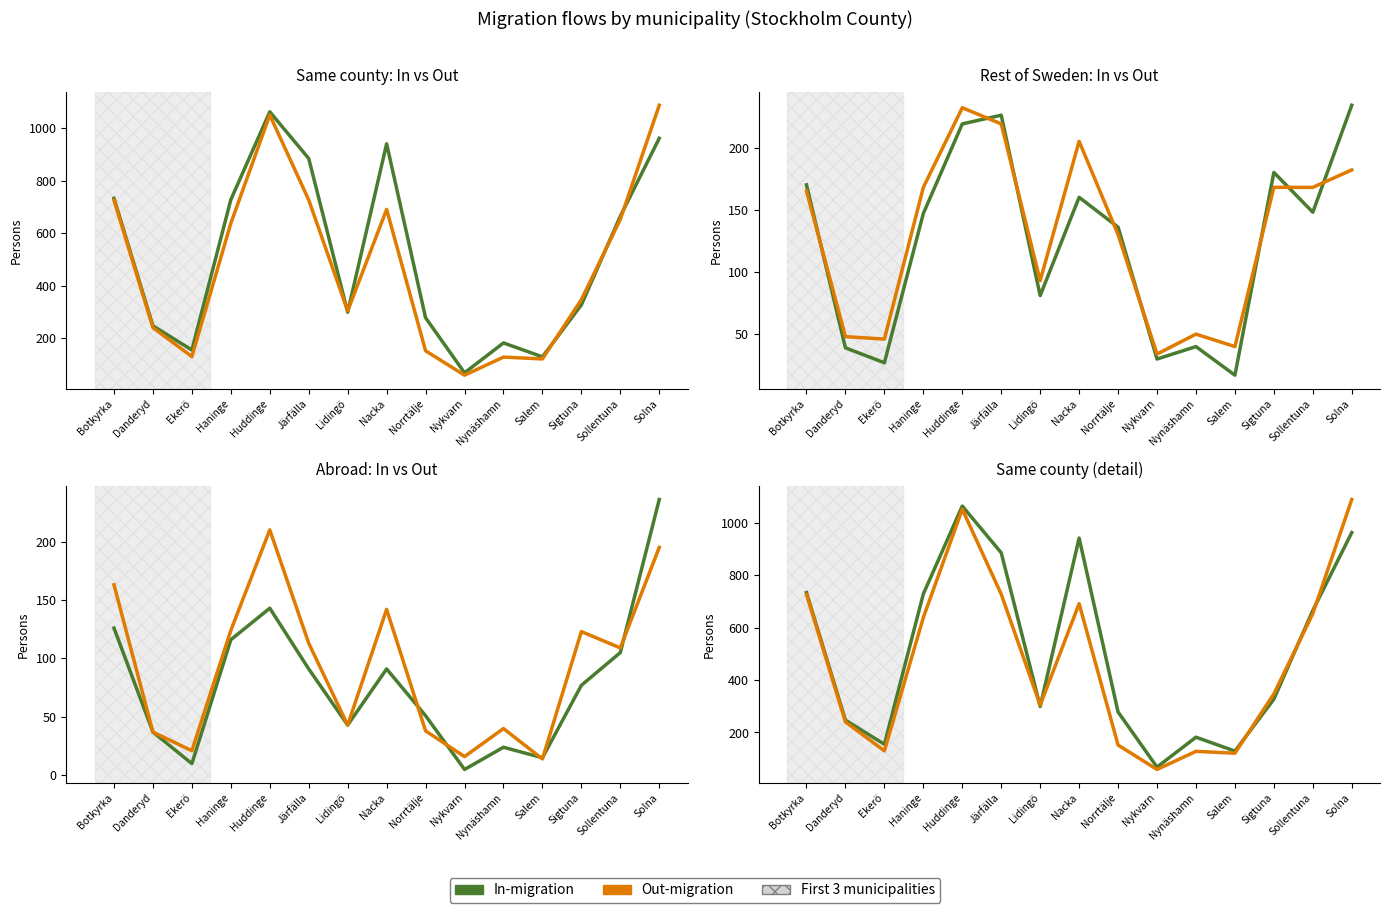

At which category is the sum across all series the highest?

Huddinge